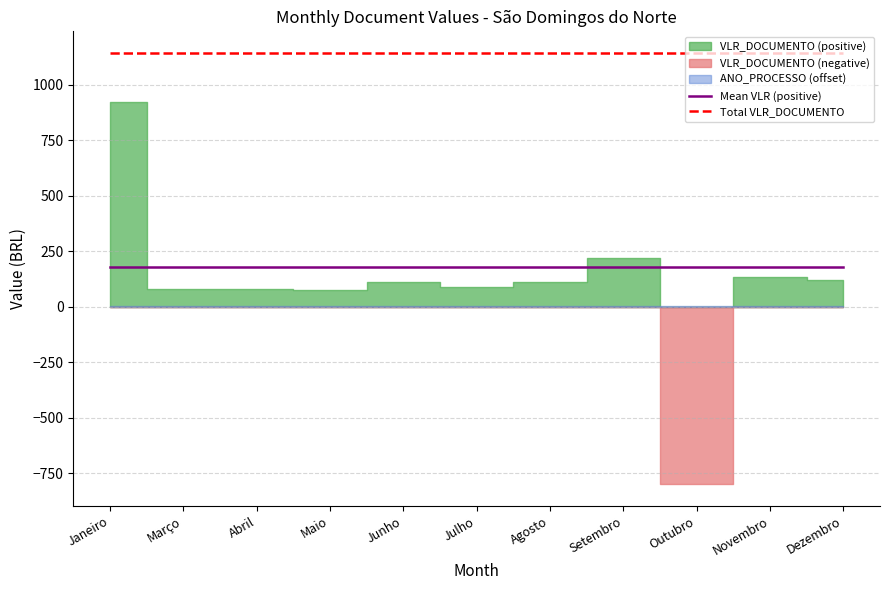

What is the spread (max minus min) of values at Maio?

967.1